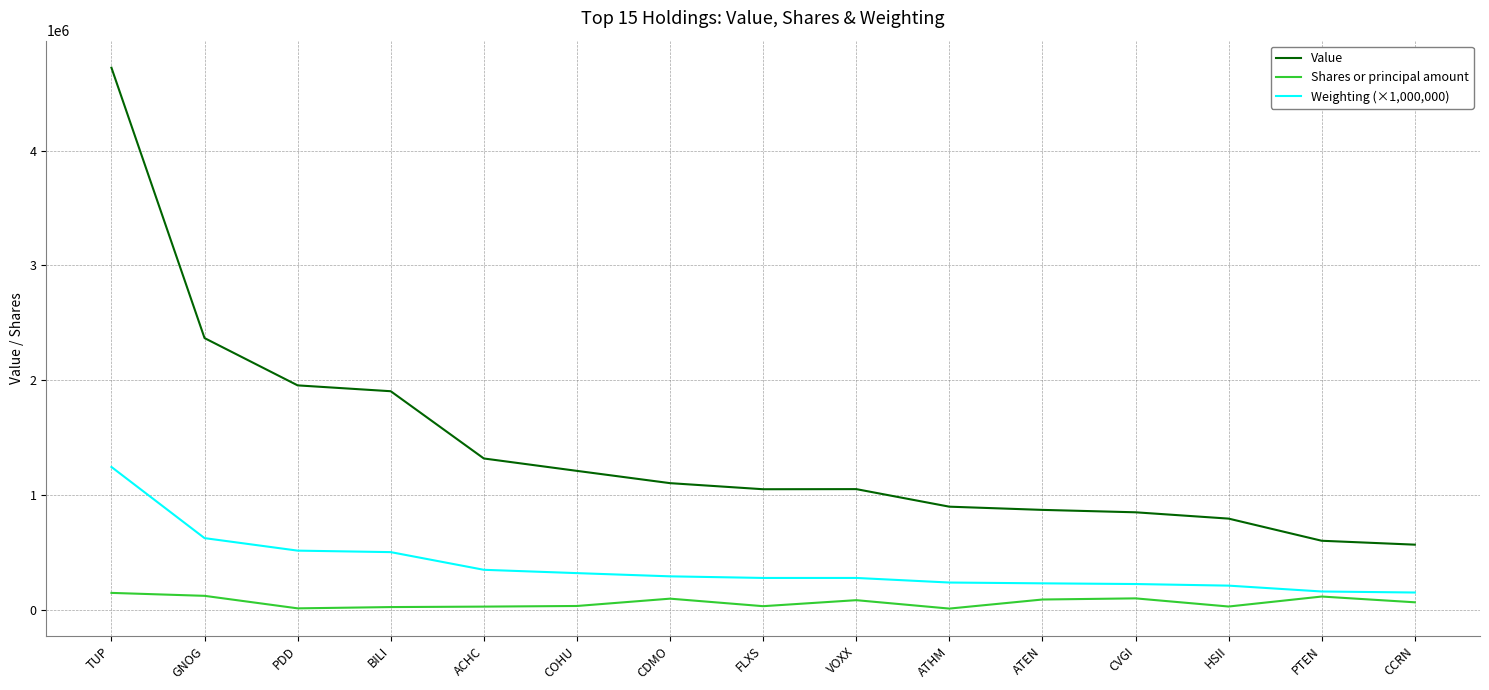

How many lines are shown in the chart?

3